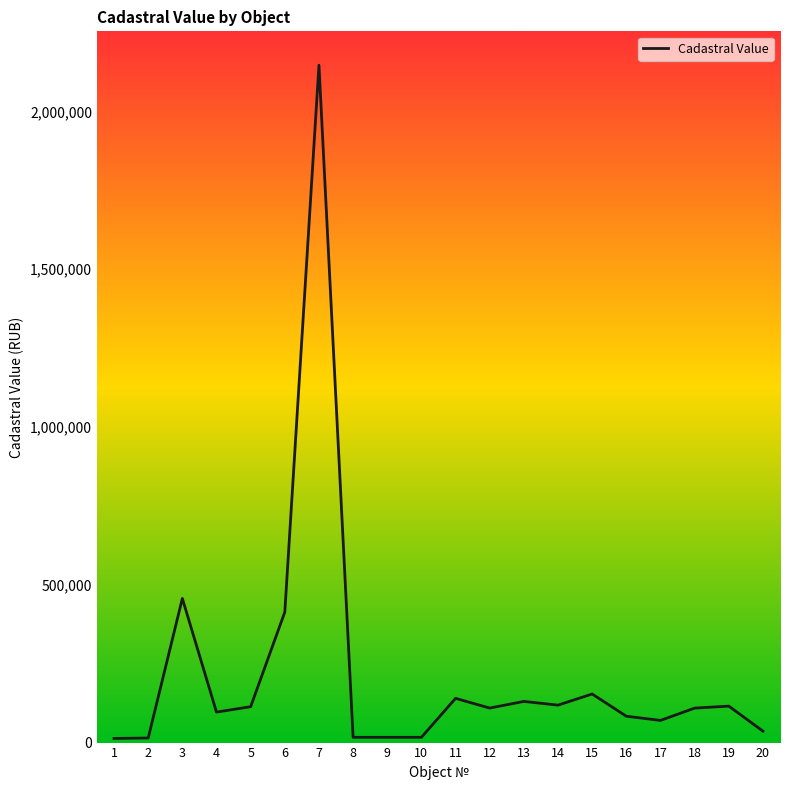

Read the value at 16.

83500.1